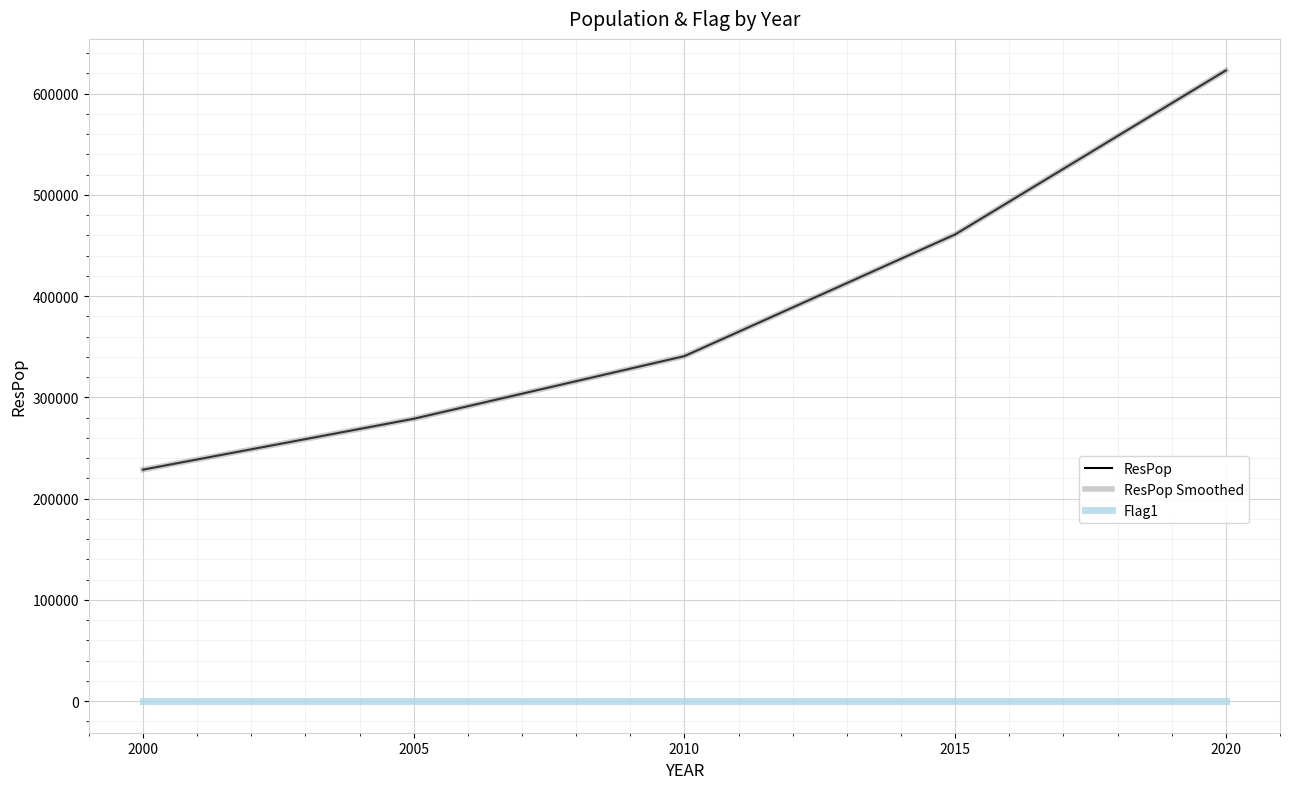

True or false: ResPop Smoothed and Flag1 cross at least once.

False